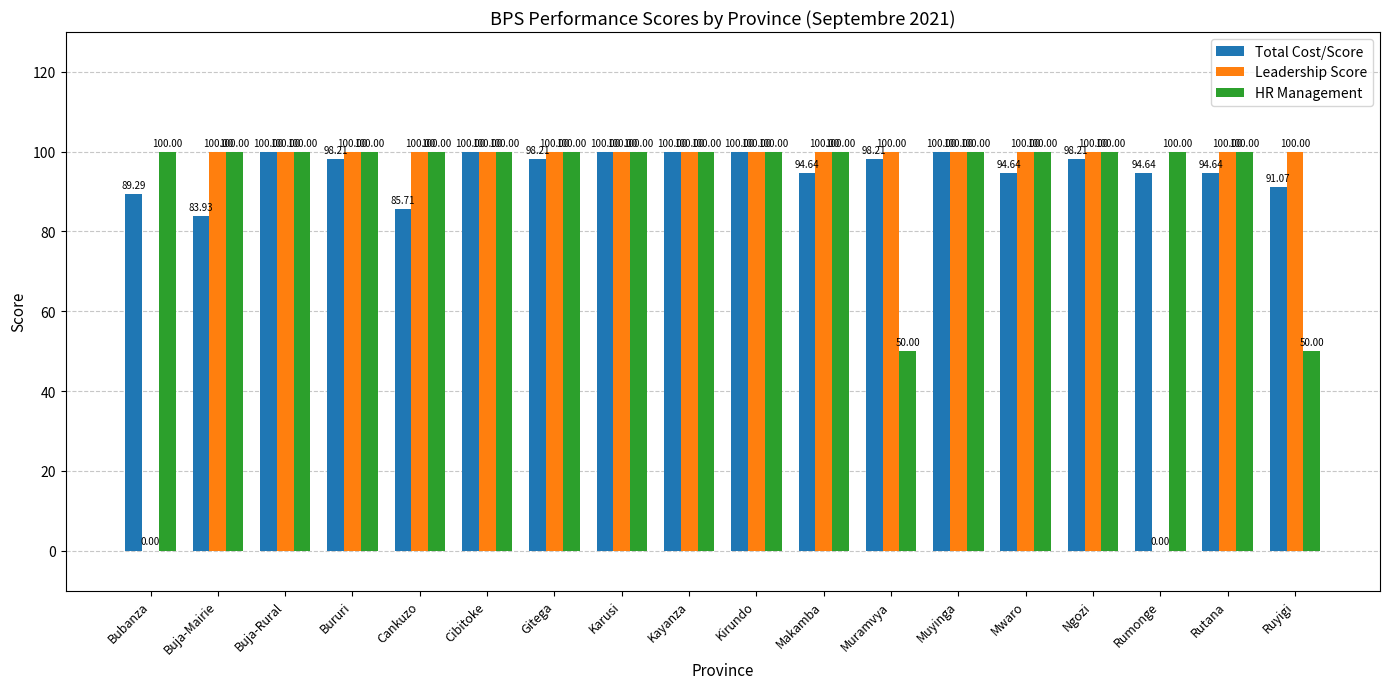

Read the Total Cost/Score value at Mwaro.

94.6